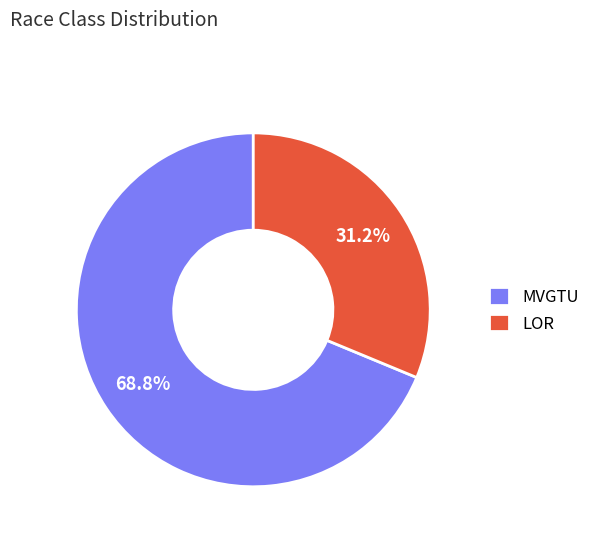

What is the largest slice in the pie chart?

MVGTU